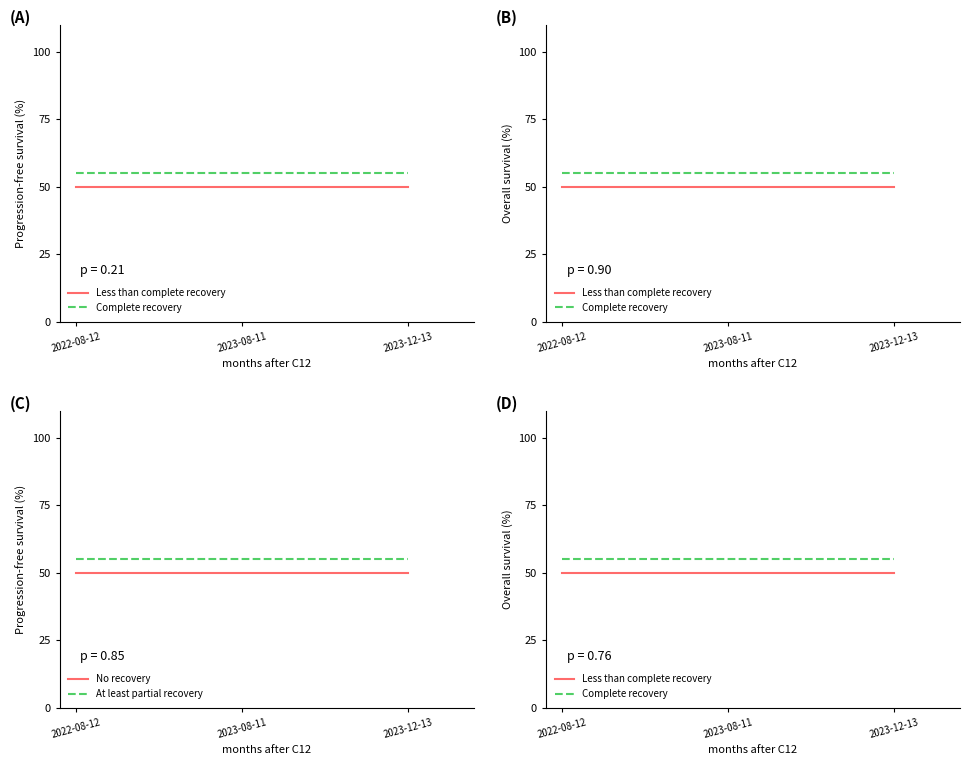

The At least partial recovery series shows 84 at 2022-08-12. True or false?

False